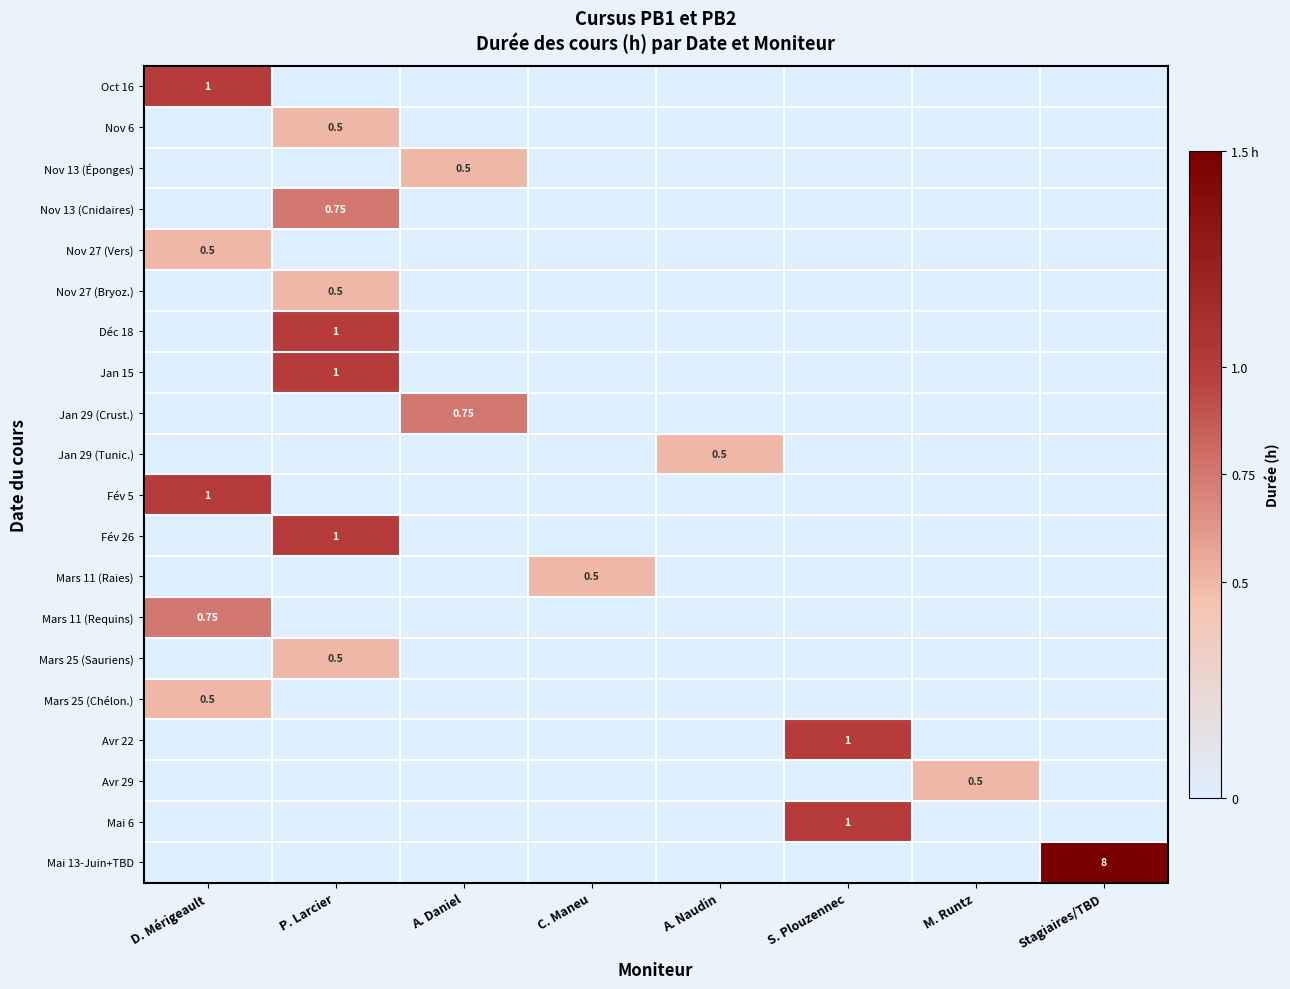

At which label does Nov 13 (Cnidaires) reach its minimum?

D. Mérigeault